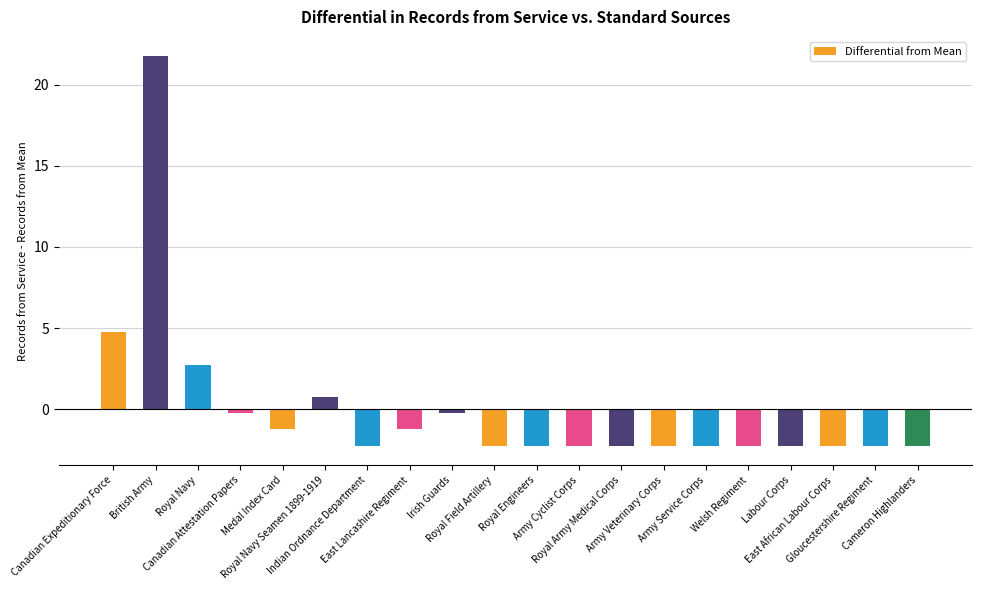

Are the bars grouped side by side (vs. stacked)?

No